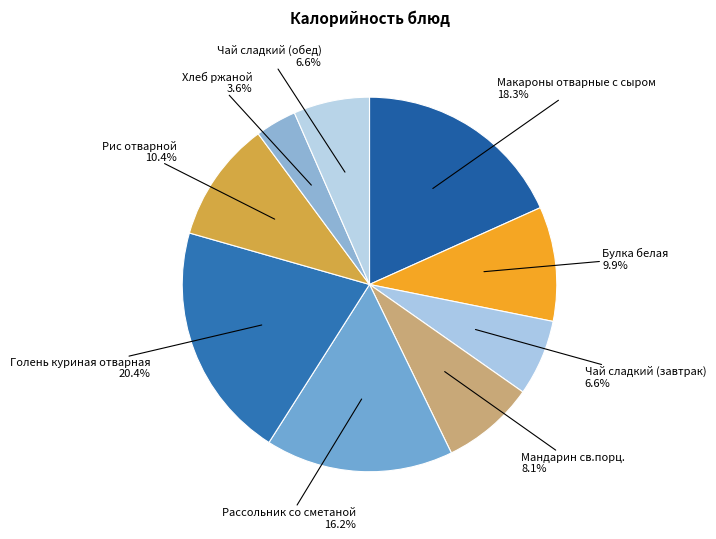

What percentage do Рис отварной and Булка белая together represent?

20.3%